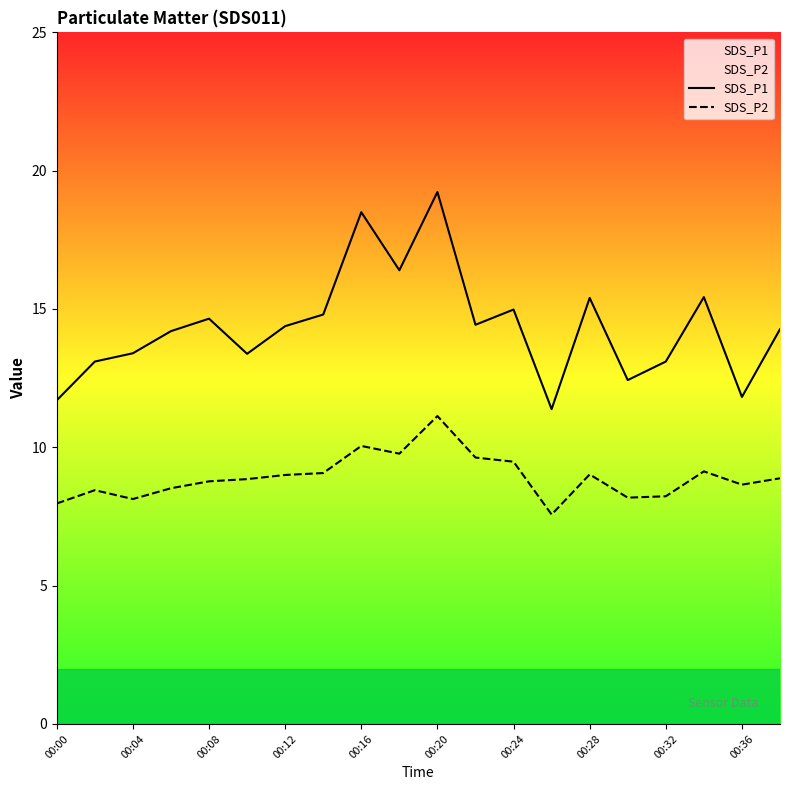

List the series in order of their peak value, lowest first.

SDS_P2, SDS_P1